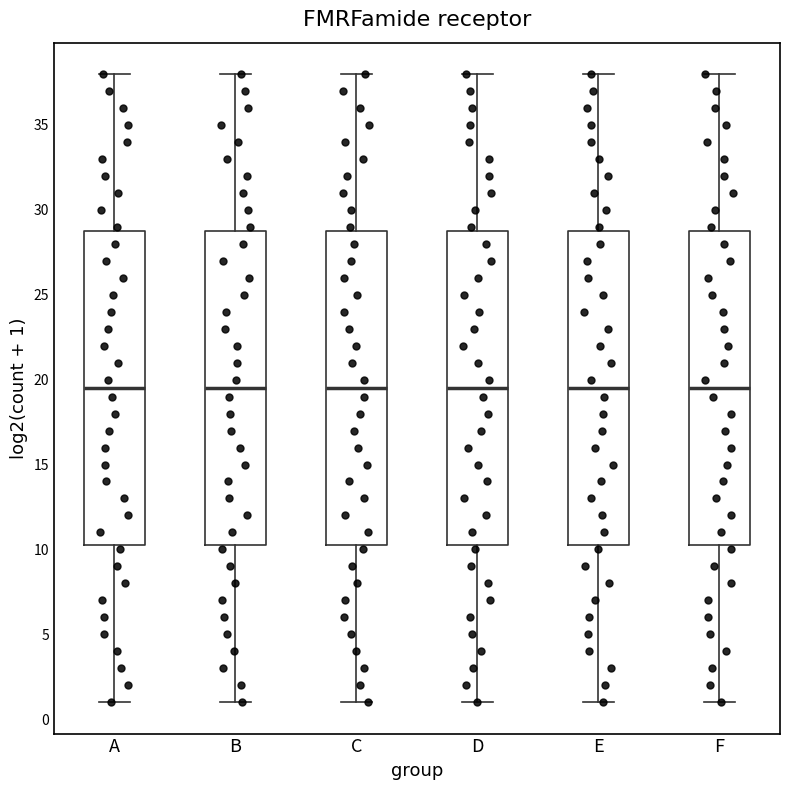

Reading left to right, read every box against the y-axis: the position of its median line, the range the box covers, and the ends of its whiskers. The values are not printed on the chart, so give them approximately, as read against the axis.

A: median 19.5, box 10.5 to 29.0, whiskers 1.0 to 38.0
B: median 19.5, box 10.5 to 29.0, whiskers 1.0 to 38.0
C: median 19.5, box 10.5 to 29.0, whiskers 1.0 to 38.0
D: median 19.5, box 10.5 to 29.0, whiskers 1.0 to 38.0
E: median 19.5, box 10.5 to 29.0, whiskers 1.0 to 38.0
F: median 19.5, box 10.5 to 29.0, whiskers 1.0 to 38.0